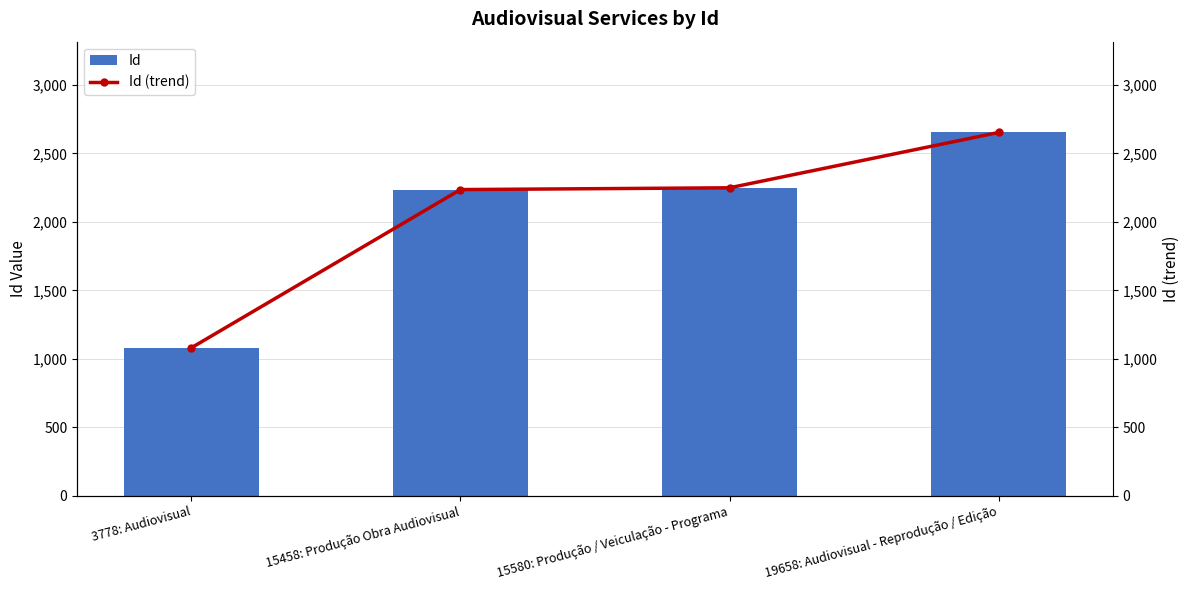

What value does the Id series have at 15458: Produção Obra Audiovisual, to the nearest 100?

2200